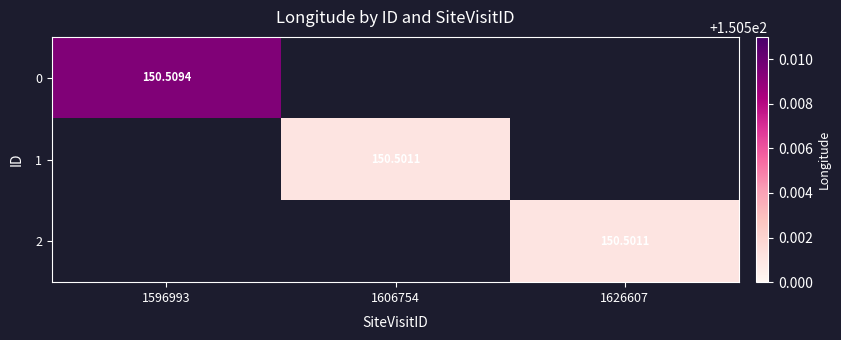

At how many categories does at least one series exceed 150?

3